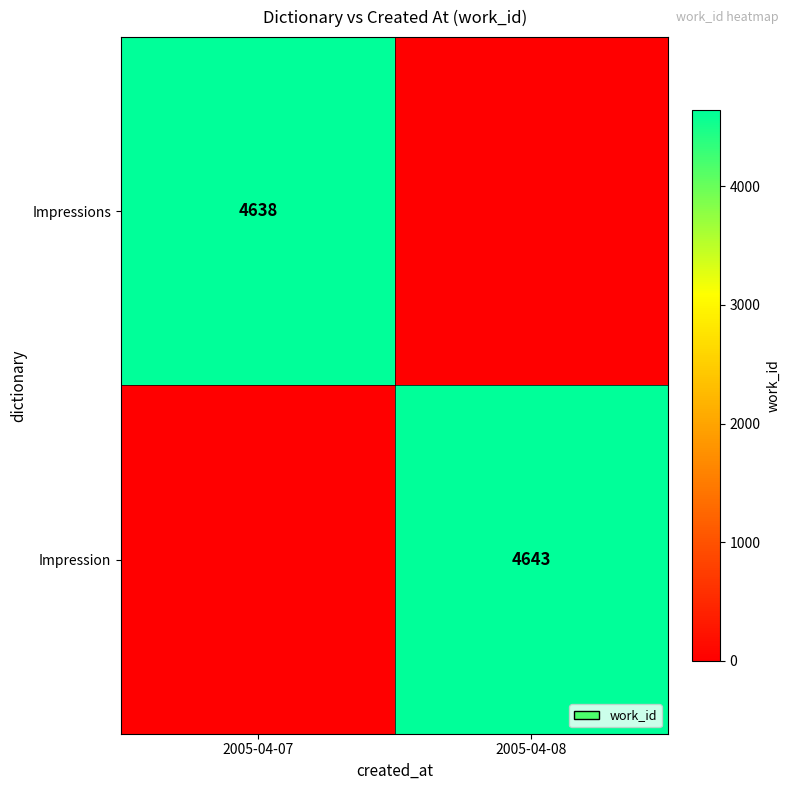

How many series are shown in this chart?

2